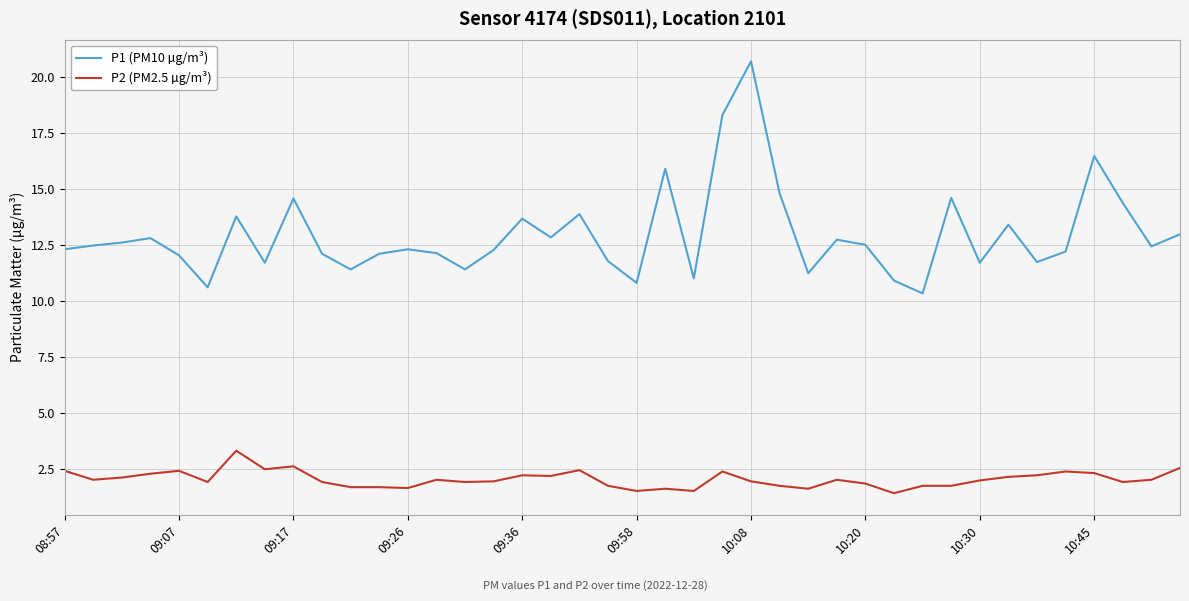

Which series has the largest total across all categories?

P1 (PM10 µg/m³)